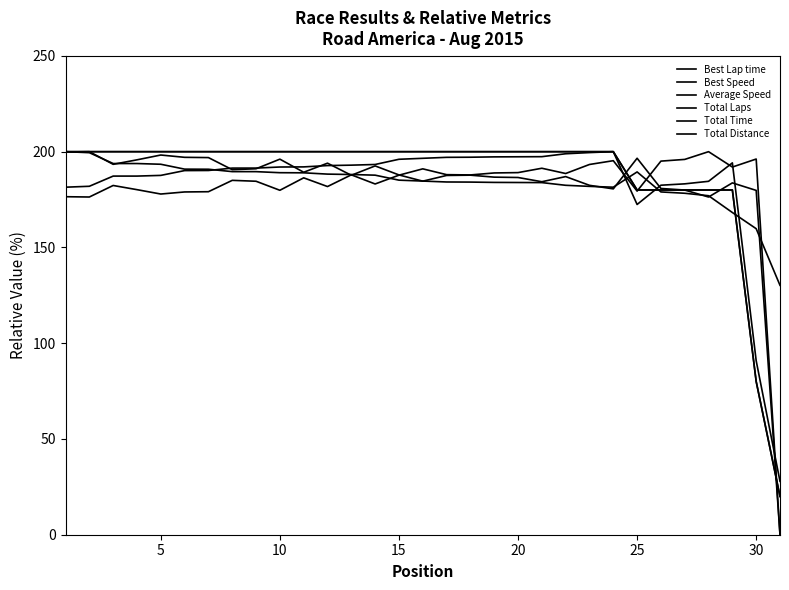

How many lines are shown in the chart?

6